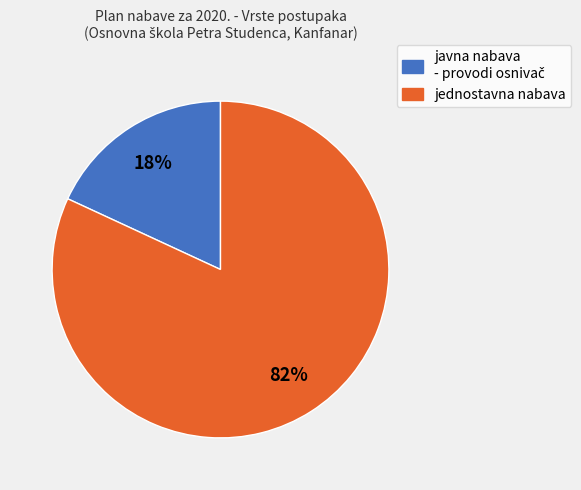

To the nearest percent, what is the average slice percentage?

50%